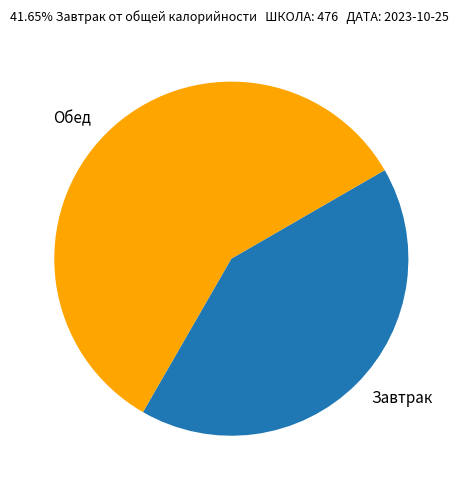

Combined, do Обед and Завтрак account for over 50%?

Yes